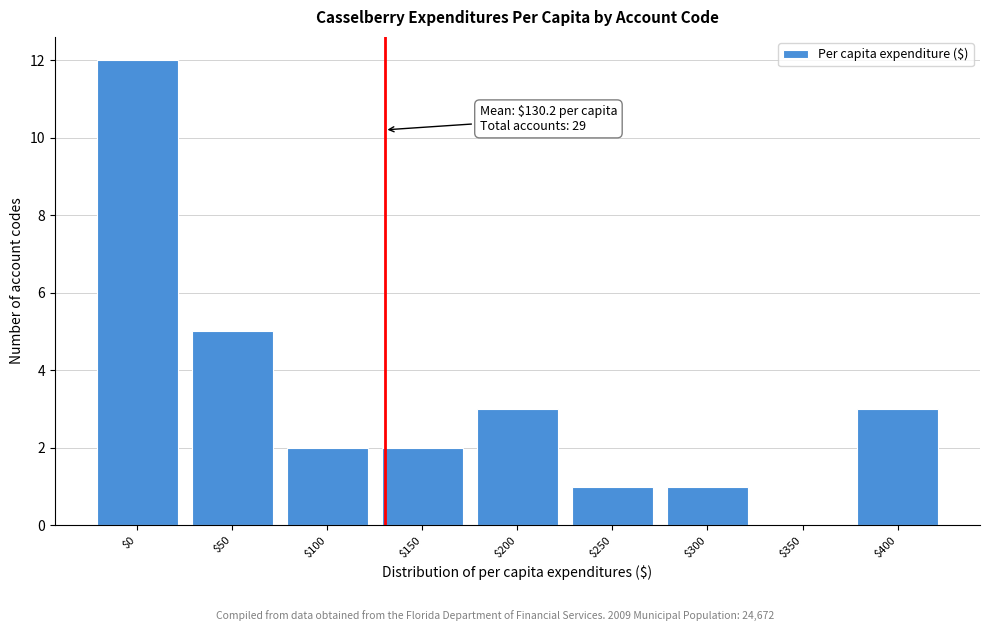

Where is the data nearest to the value 6?

$50